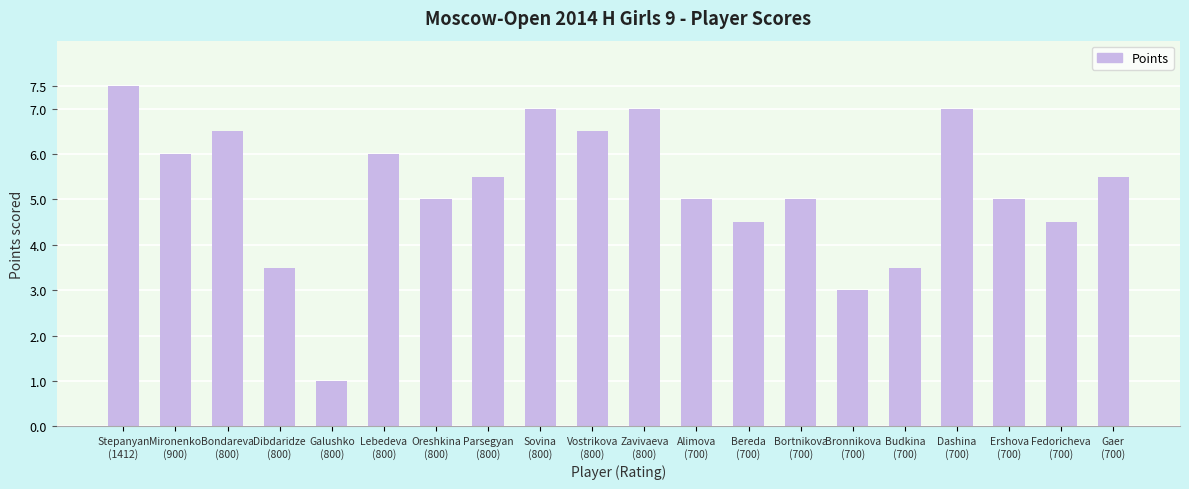

What is the value of the 16th bar from the left?

3.5